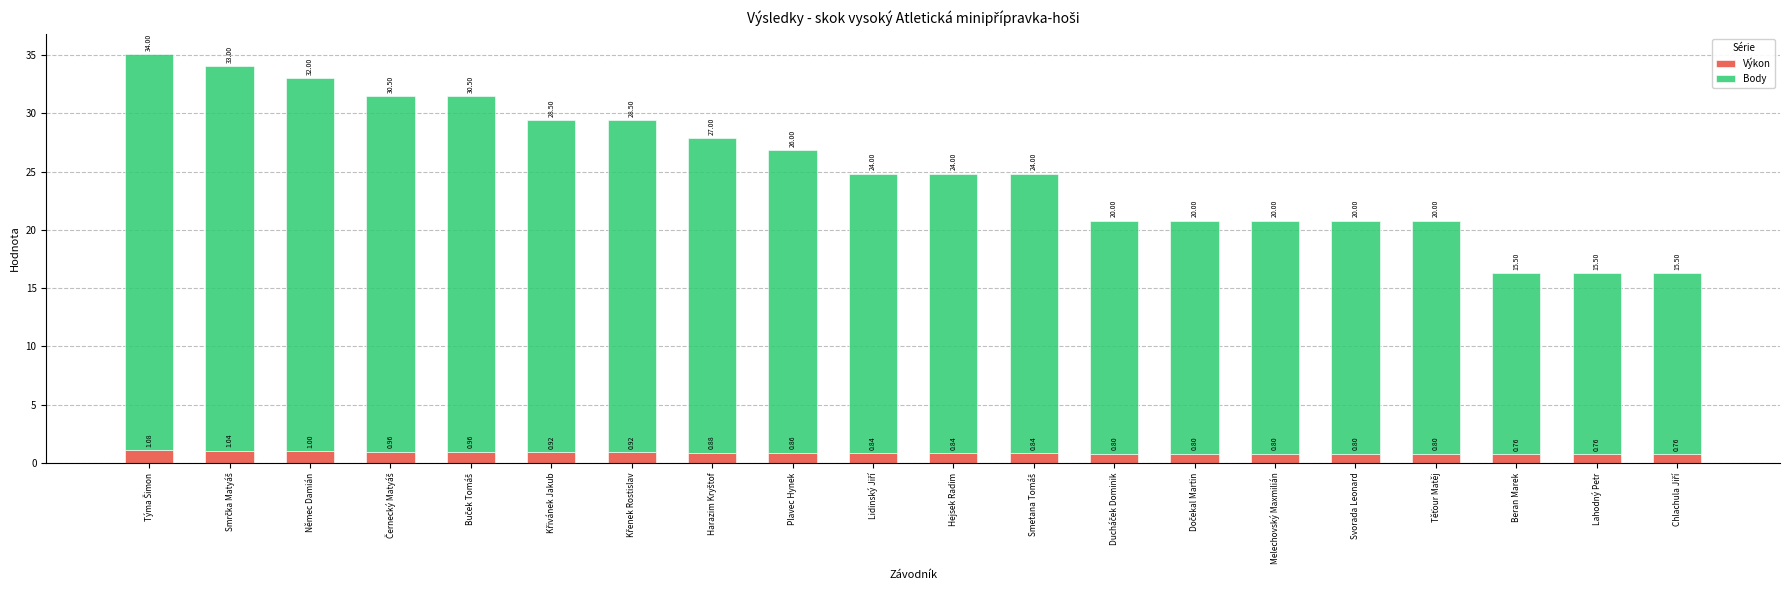

What is the difference between the maximum and second lowest values in the Výkon series?

0.3